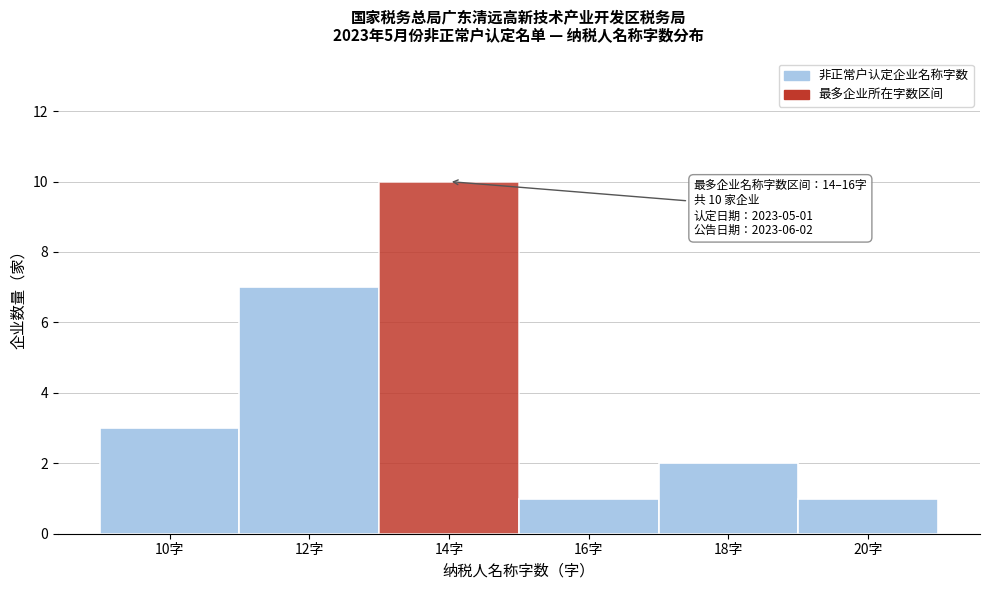

Reading right to left, transcribe all the data shown in this chart.

20字=1	18字=2	16字=1	14字=10	12字=7	10字=3